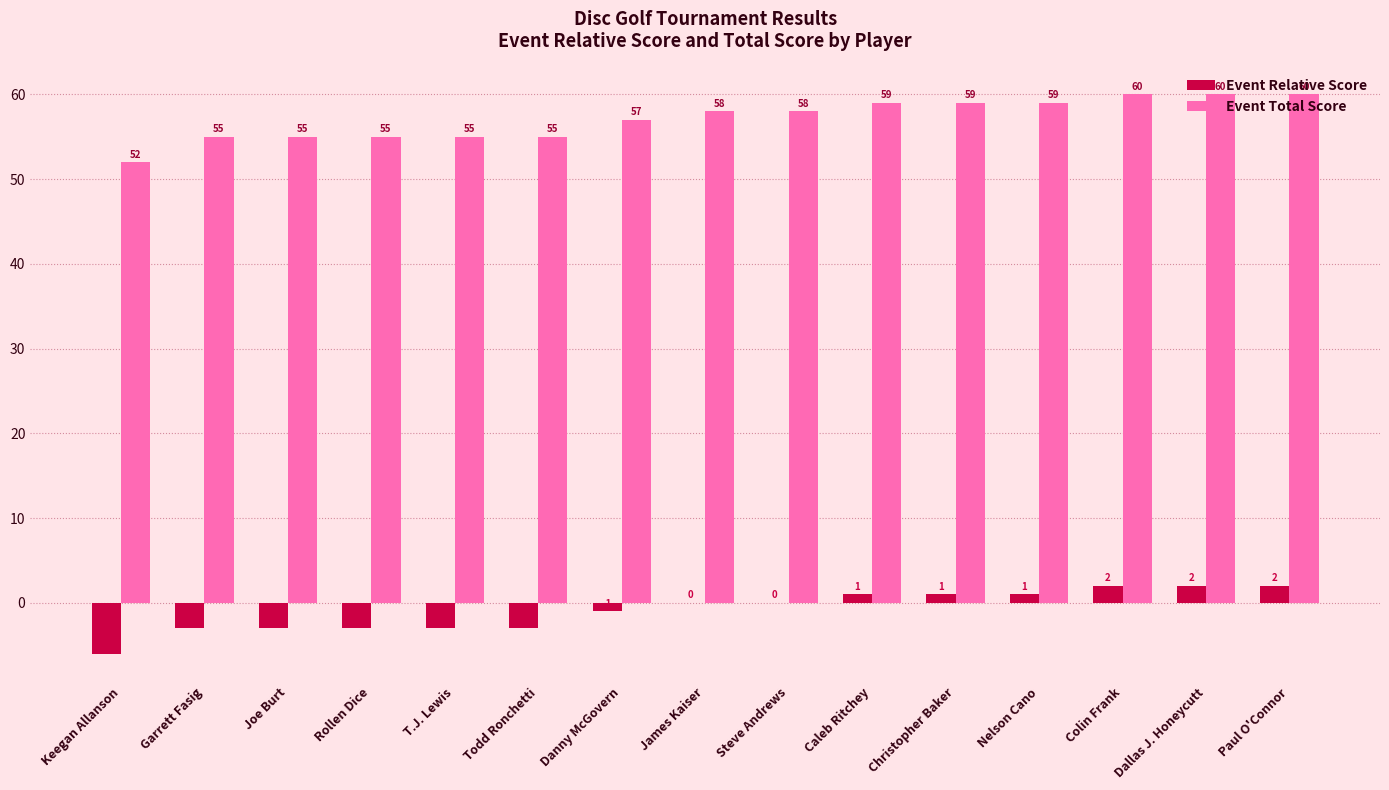

What is the greatest value displayed?

60